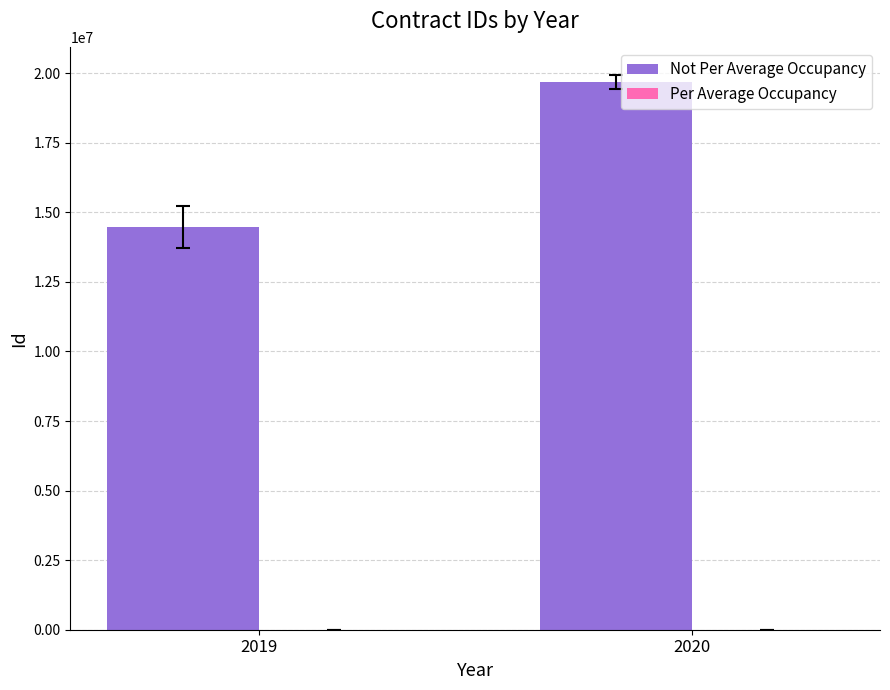

Does the chart contain stacked bars?

No